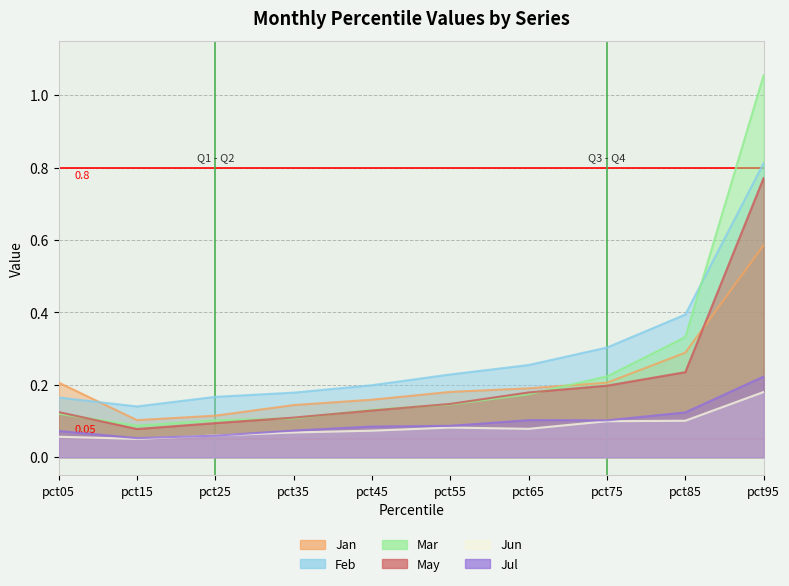

In Jun, how many points are lower than both neighbors (excluding endpoints)?

2